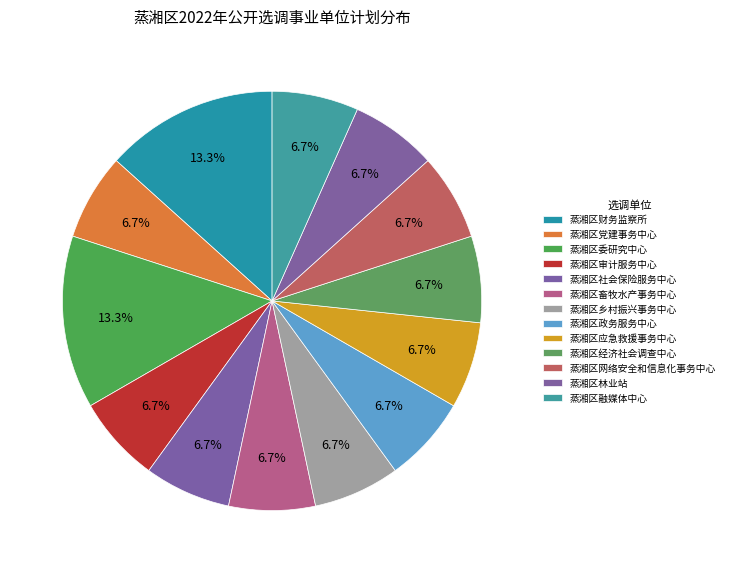

How many slices are in this pie chart?

13